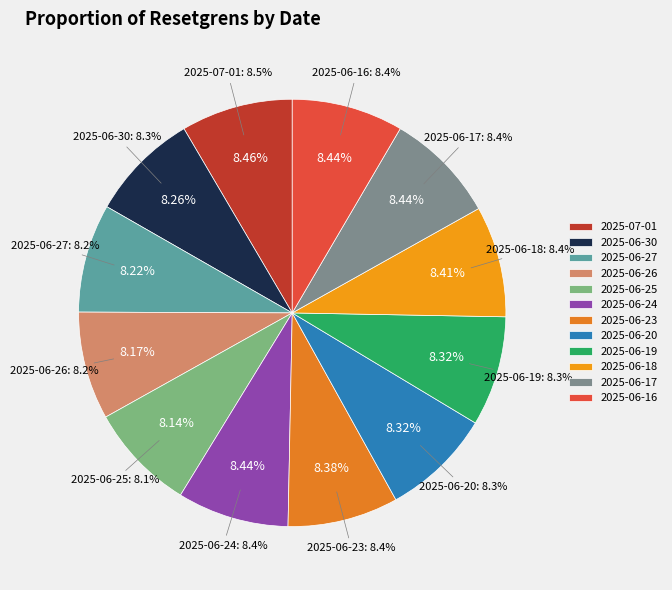

What is the smallest slice in the pie chart?

2025-06-25